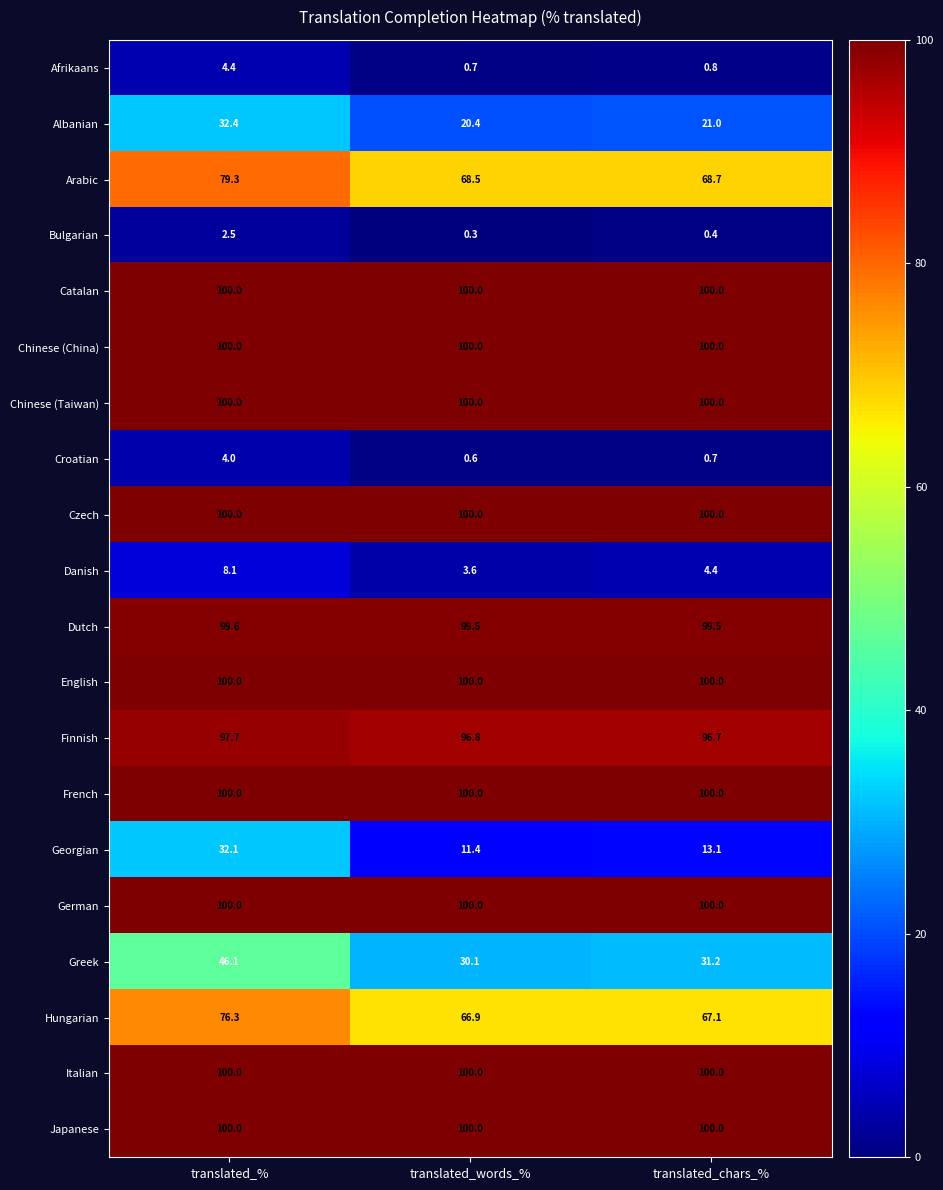

What is the approximate value of Arabic at translated_%?

79.3